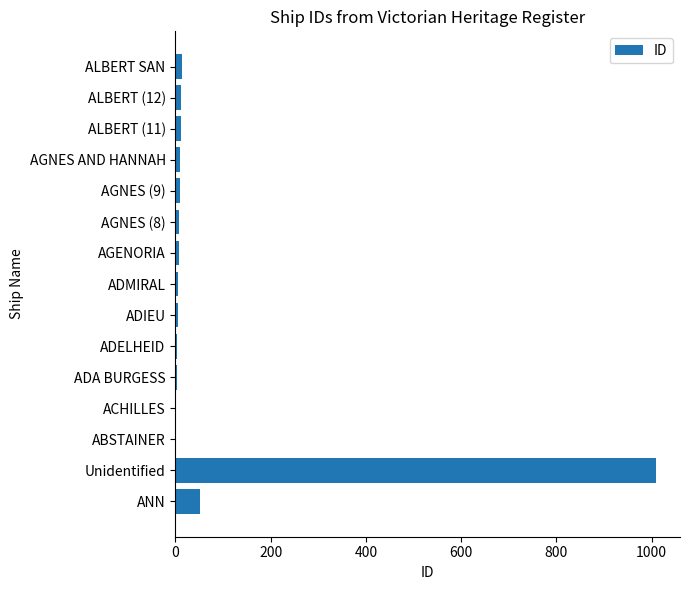

Which label corresponds to the largest value in the chart?

Unidentified